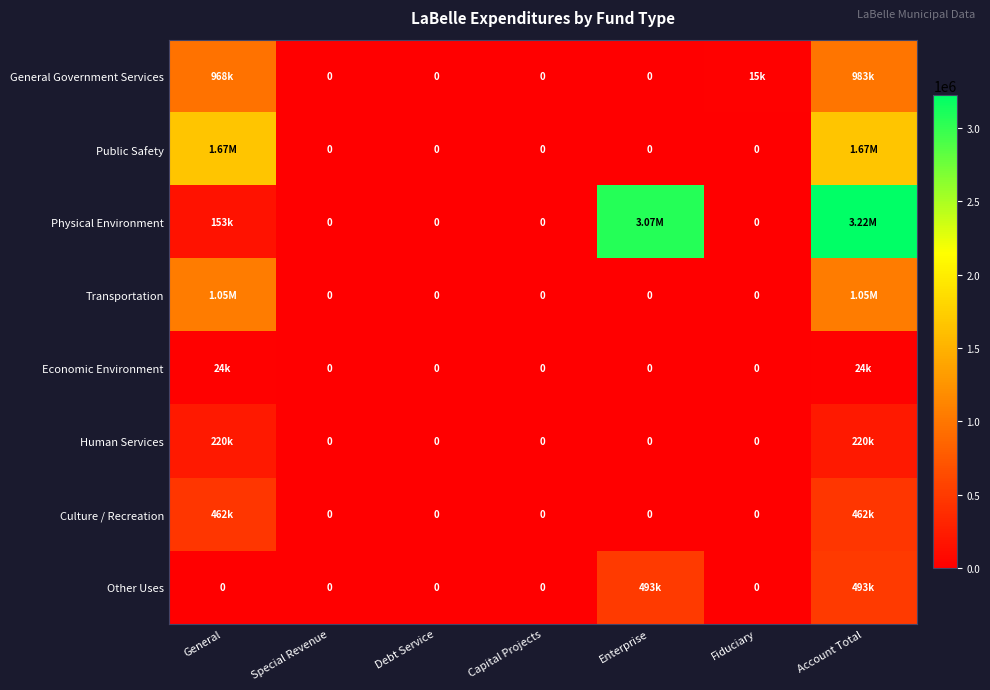

True or false: Public Safety has a value of 0 at Capital Projects.

True